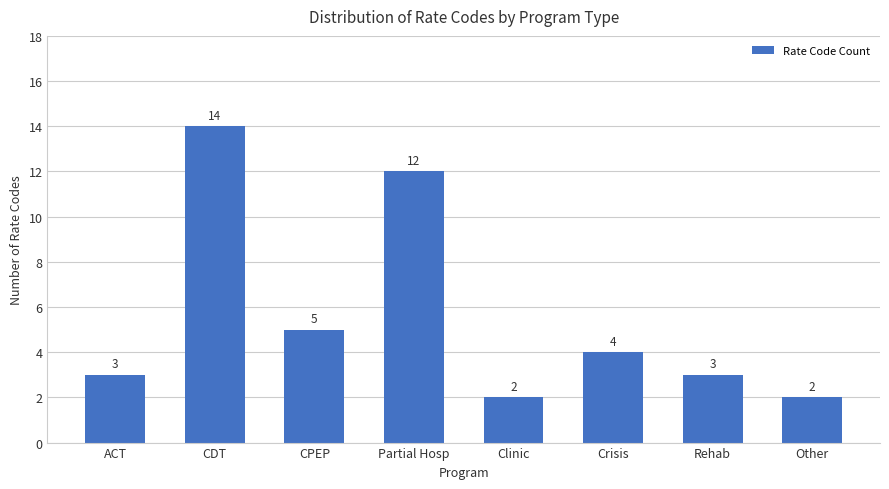

Which category has the highest value across all series?

CDT